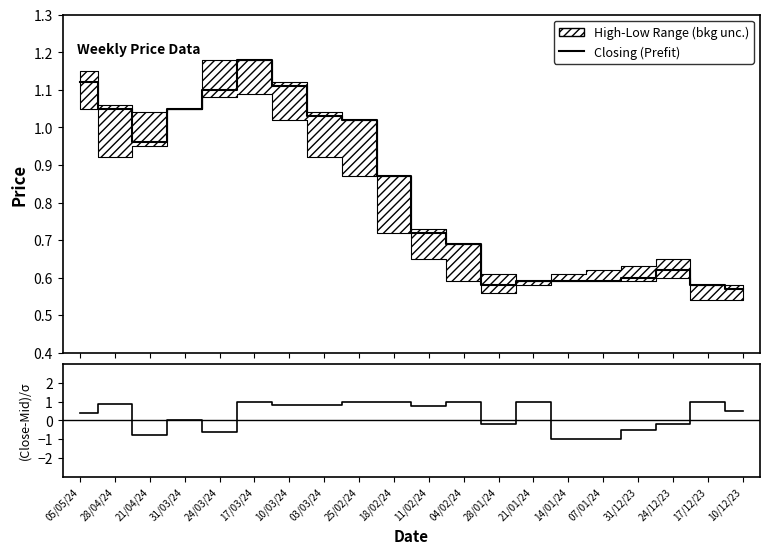

How many data points does each series have?

20